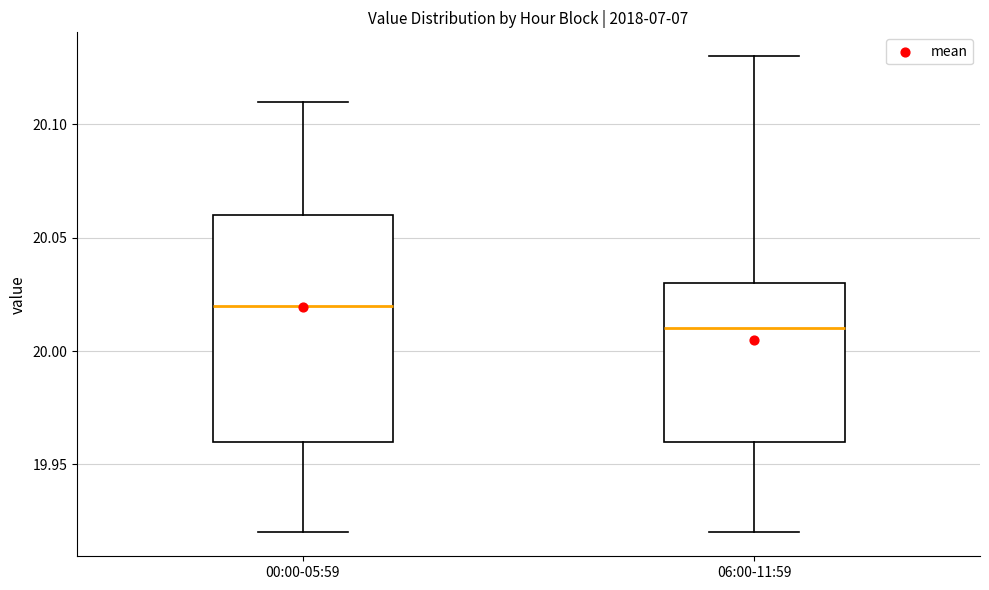

Which box has the lowest median line?

06:00-11:59